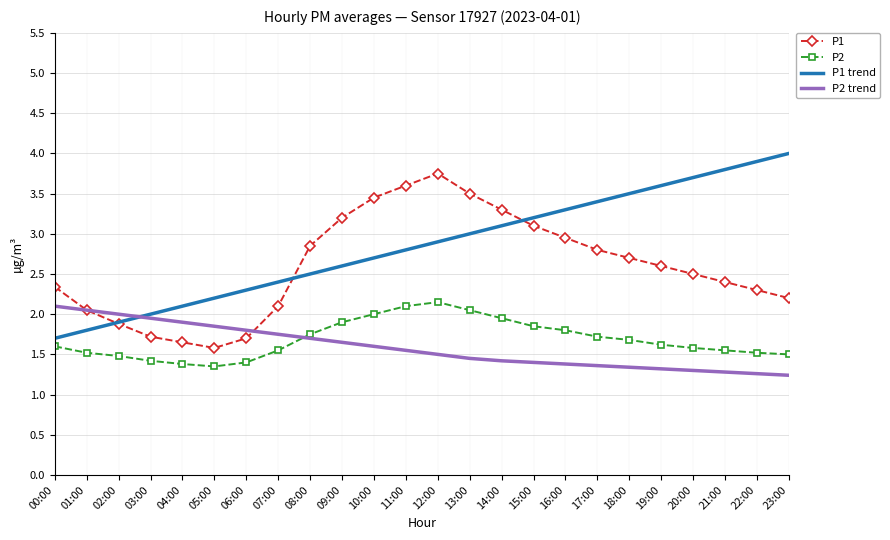

The value of P2 trend at 07:00 is 3.1. True or false?

False